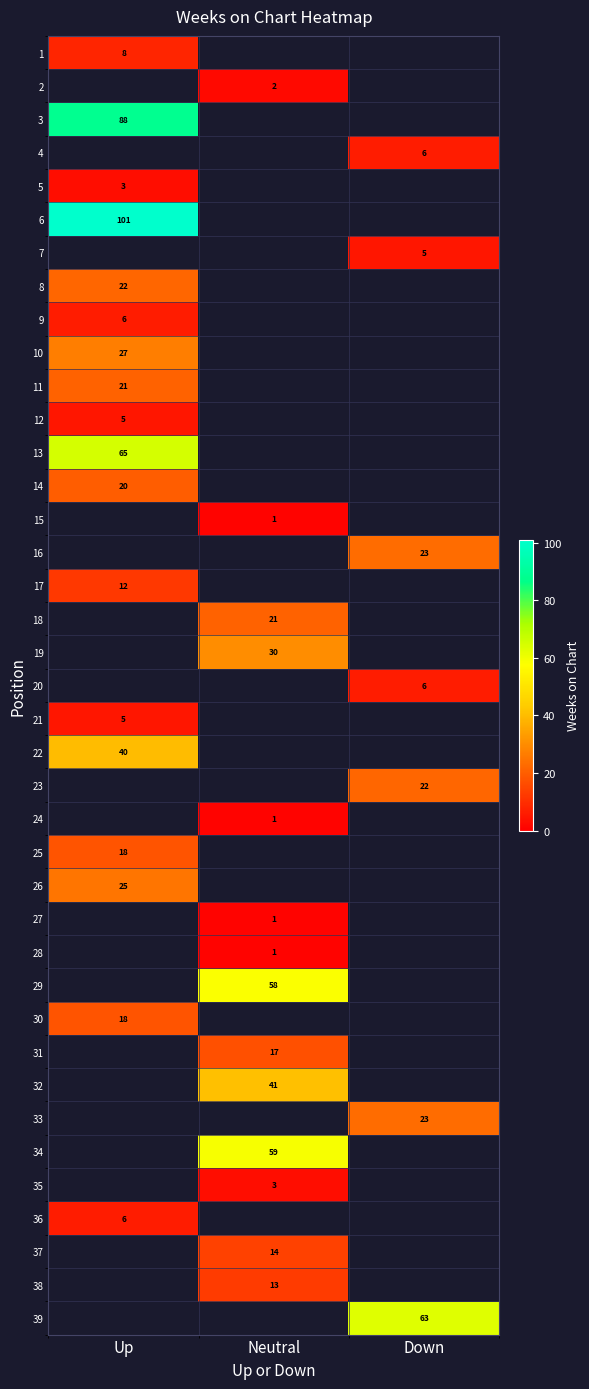

The value of 18 at Neutral is 11.1. True or false?

False